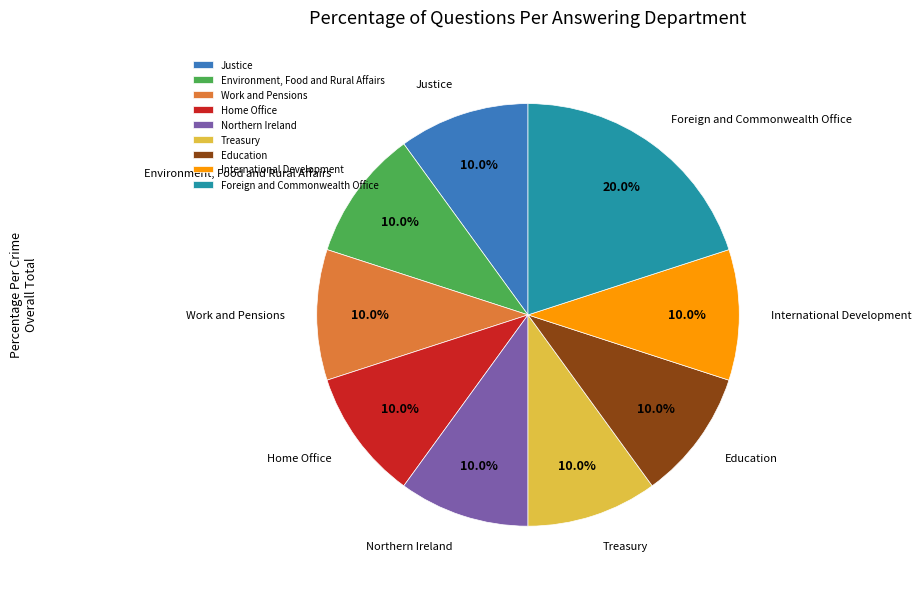

Which slice is the largest?

Foreign and Commonwealth Office